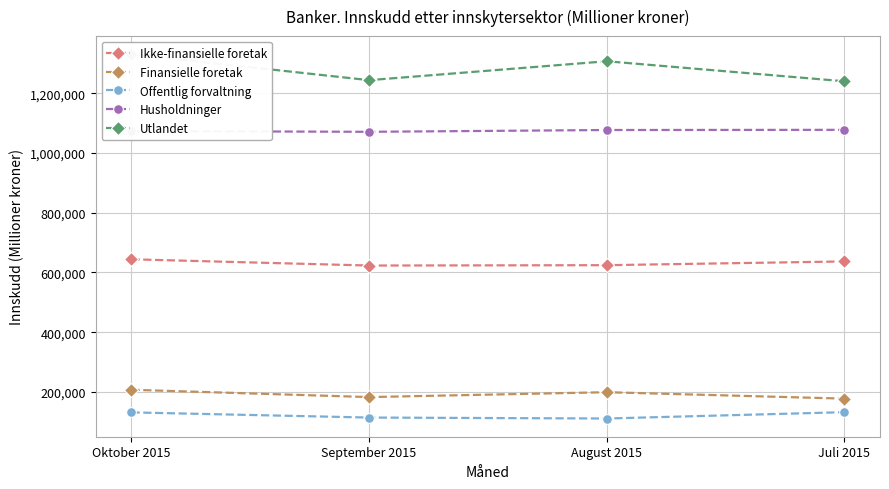

How many data points does each series have?

4